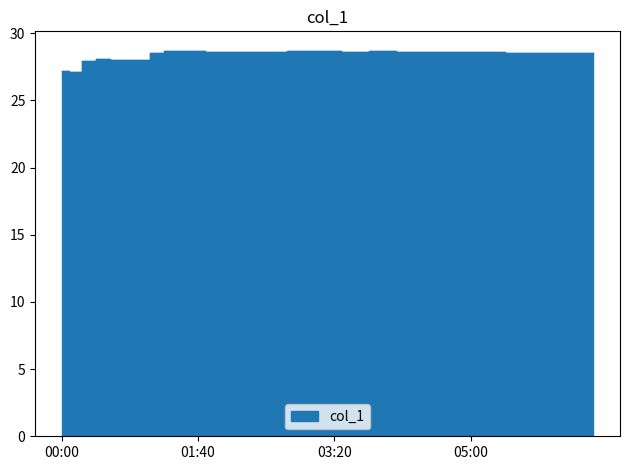

The value at 01:50 is 28.6. True or false?

True